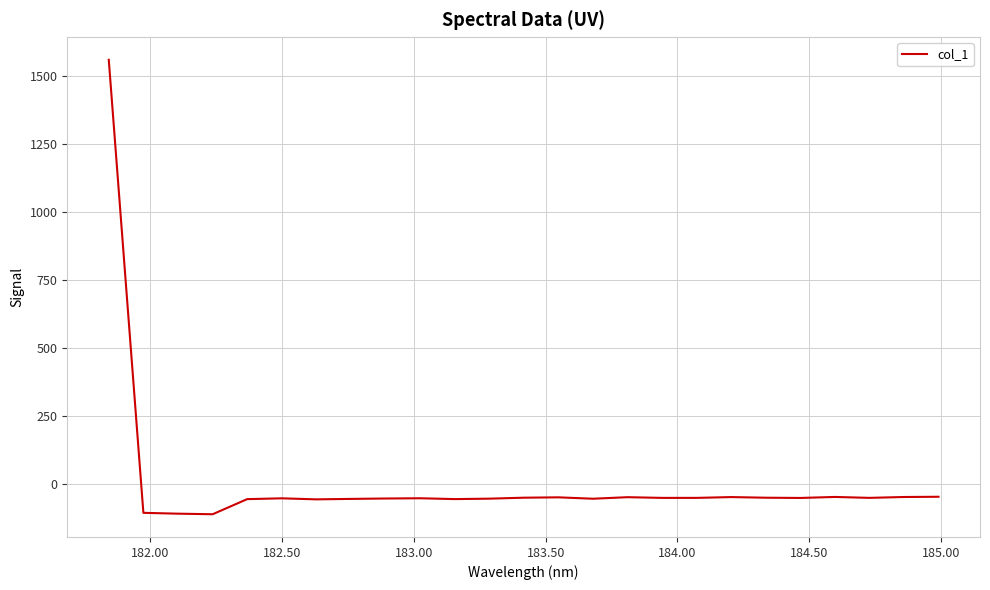

True or false: there are more than 1 points higher than both neighbors.

True